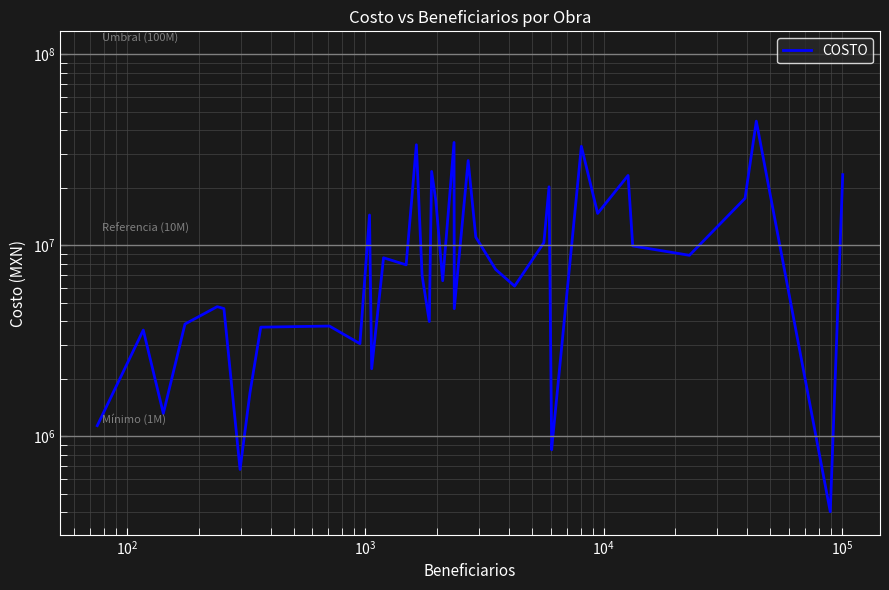

What is the difference between the maximum and minimum values?

44228574.2